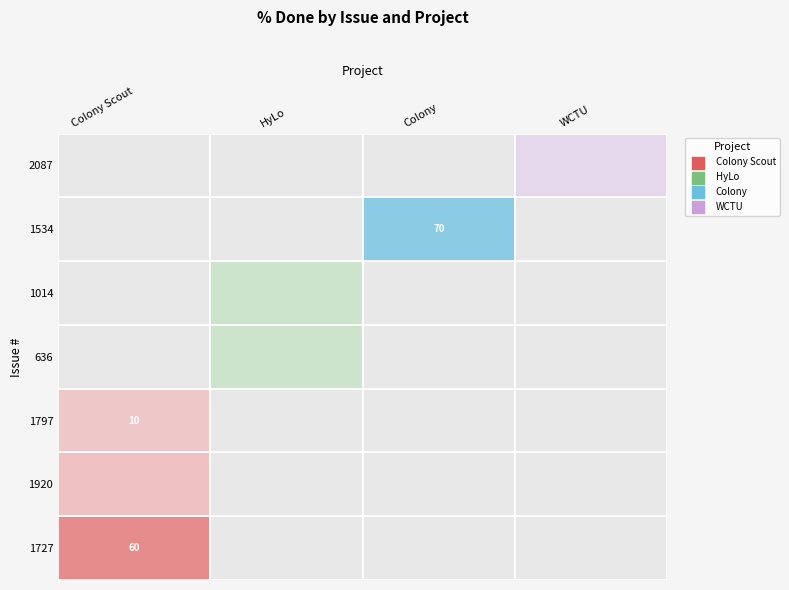

What is the difference between the highest and lowest values at 2?

10